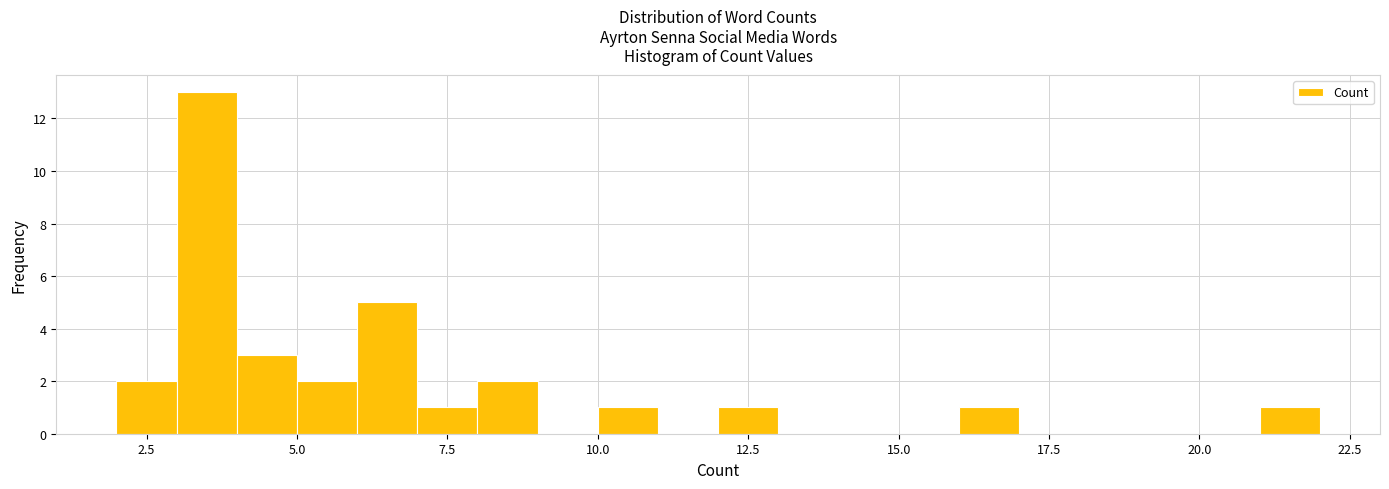

Read against the x-axis, roughly where is the centre of the tallest bar?

3.5